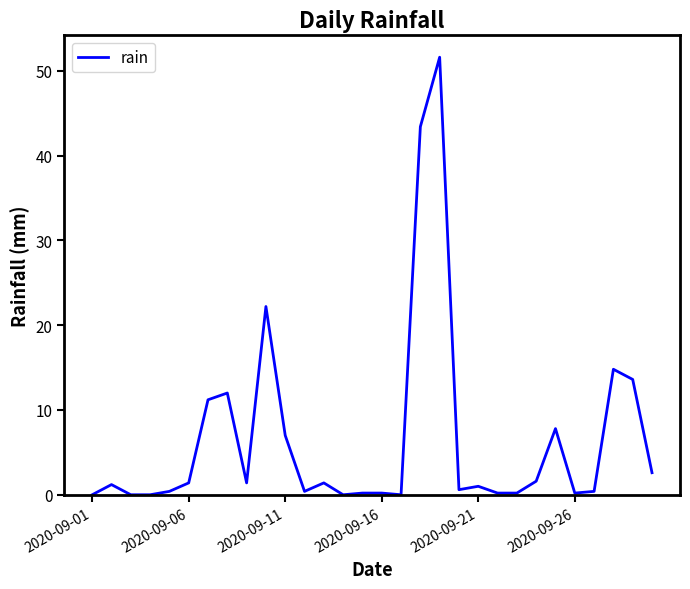

What is the greatest value displayed?

51.6